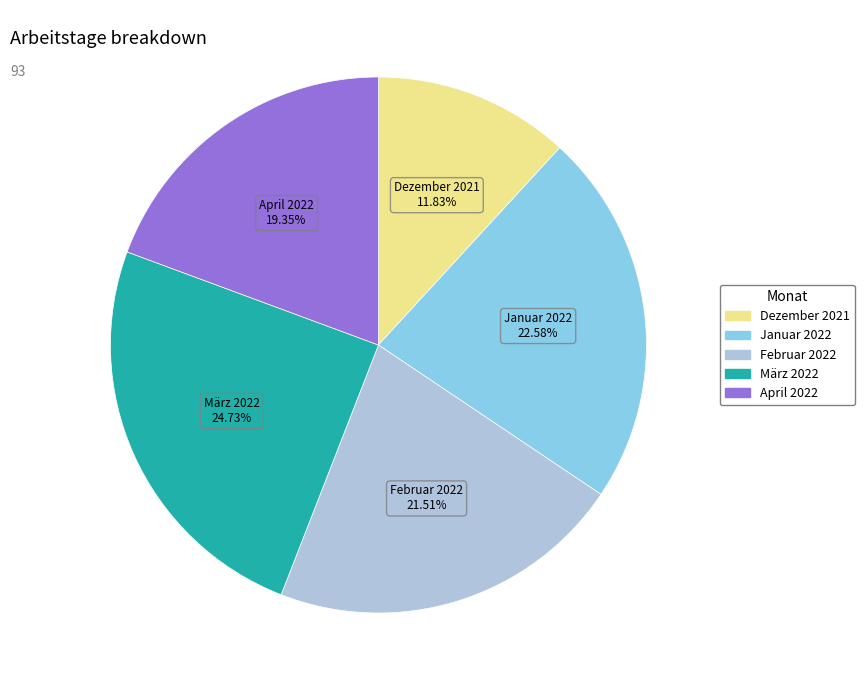

Which slice is the largest?

März 2022